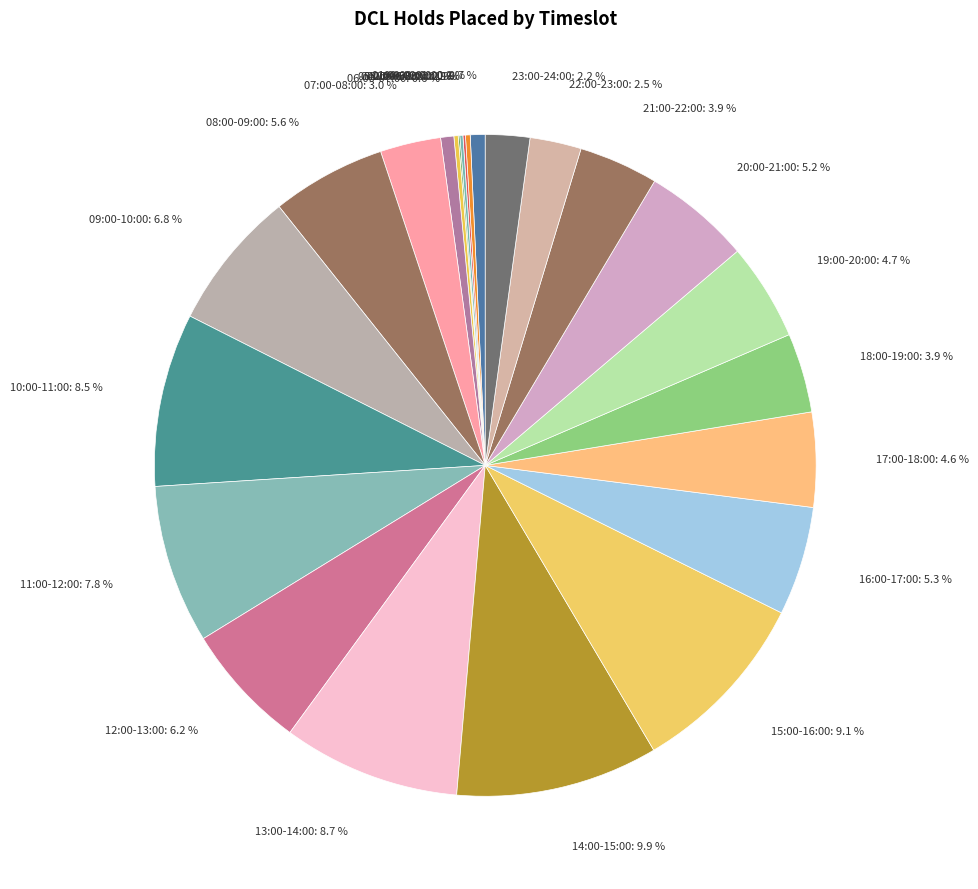

To the nearest percent, what is the difference between the largest and smallest slice percentages?

10%